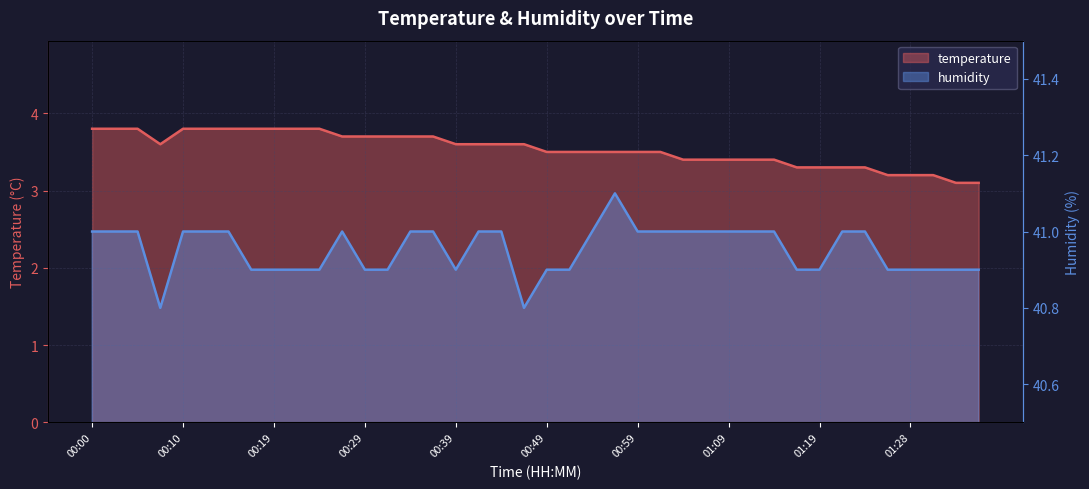

At which label is humidity closest to 40?

00:07